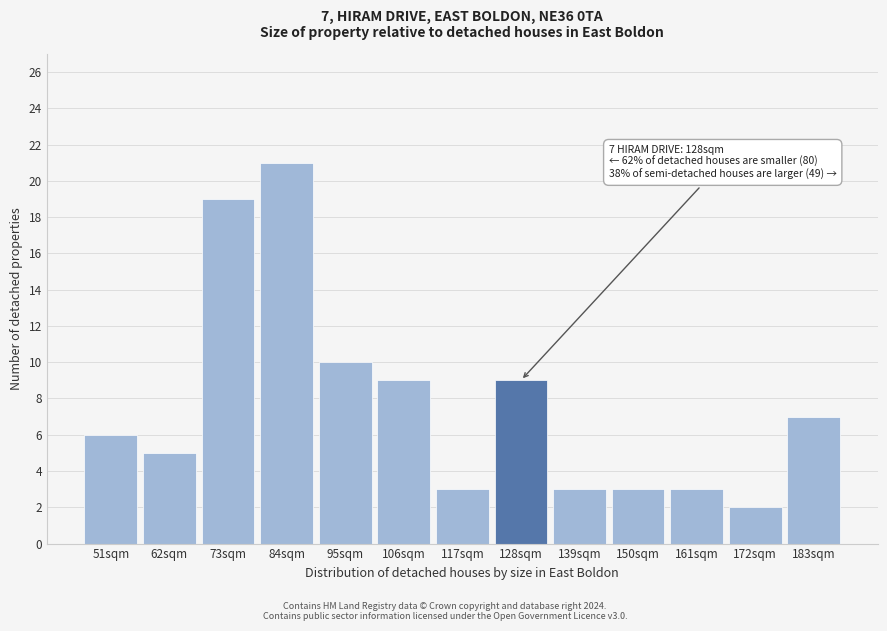

Reading left to right, transcribe all the data shown in this chart.

51sqm=6	62sqm=5	73sqm=19	84sqm=21	95sqm=10	106sqm=9	117sqm=3	128sqm=9	139sqm=3	150sqm=3	161sqm=3	172sqm=2	183sqm=7